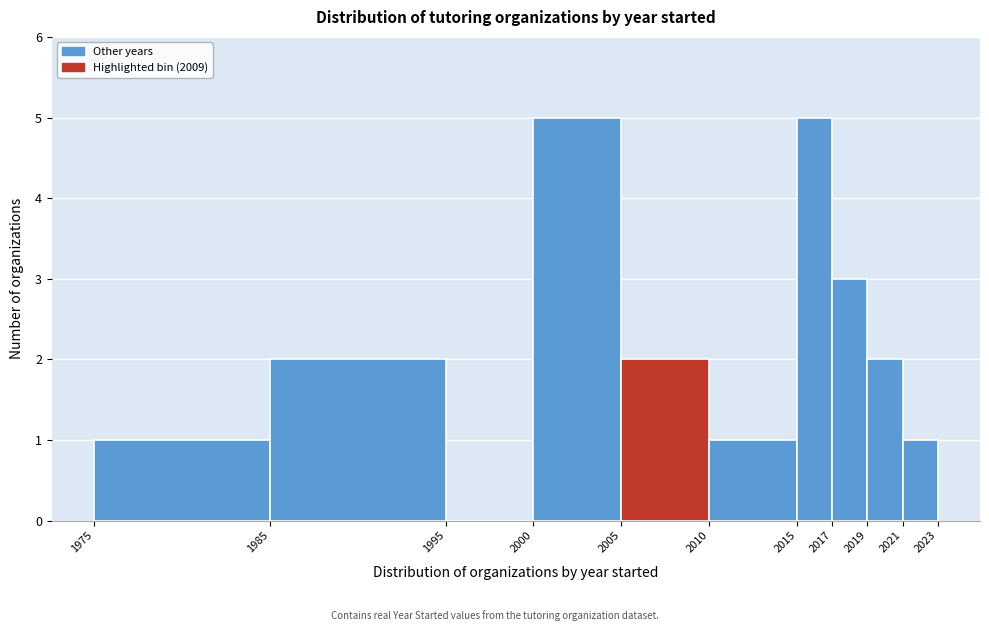

Reading left to right, list every bar in this chart as the range it spans on the x-axis followed by its height. The values are not printed on the chart, so give them approximately, as read against the axis.

1975 to 1985: 1
1985 to 1995: 2
1995 to 2000: 0
2000 to 2005: 5
2005 to 2010: 2
2010 to 2015: 1
2015 to 2017: 5
2017 to 2019: 3
2019 to 2021: 2
2021 to 2023: 1